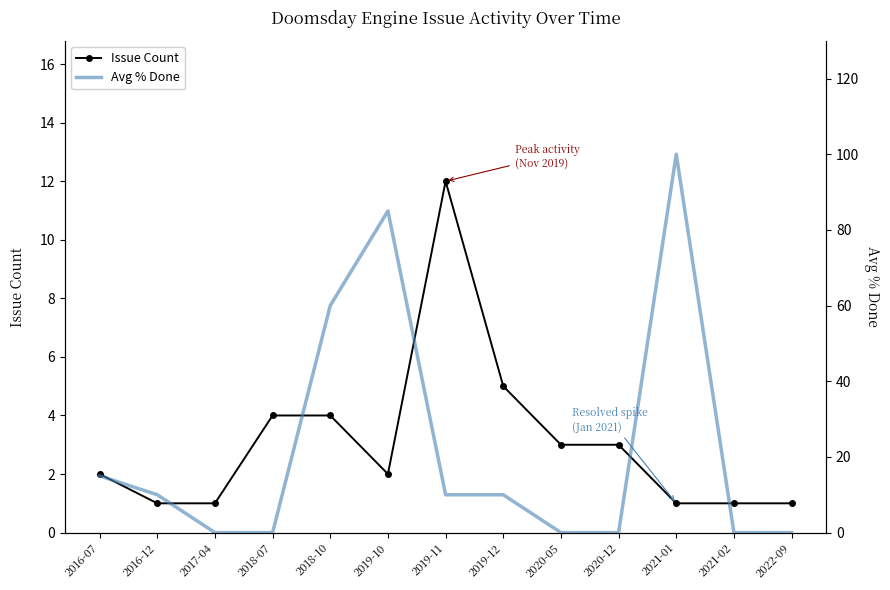

Which series has the largest total across all categories?

Avg % Done